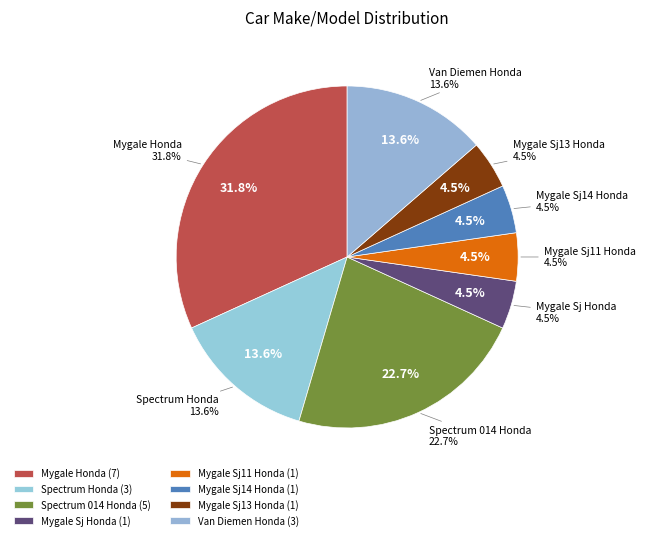

Is it true that Spectrum 014 Honda is 23% of the pie?

True